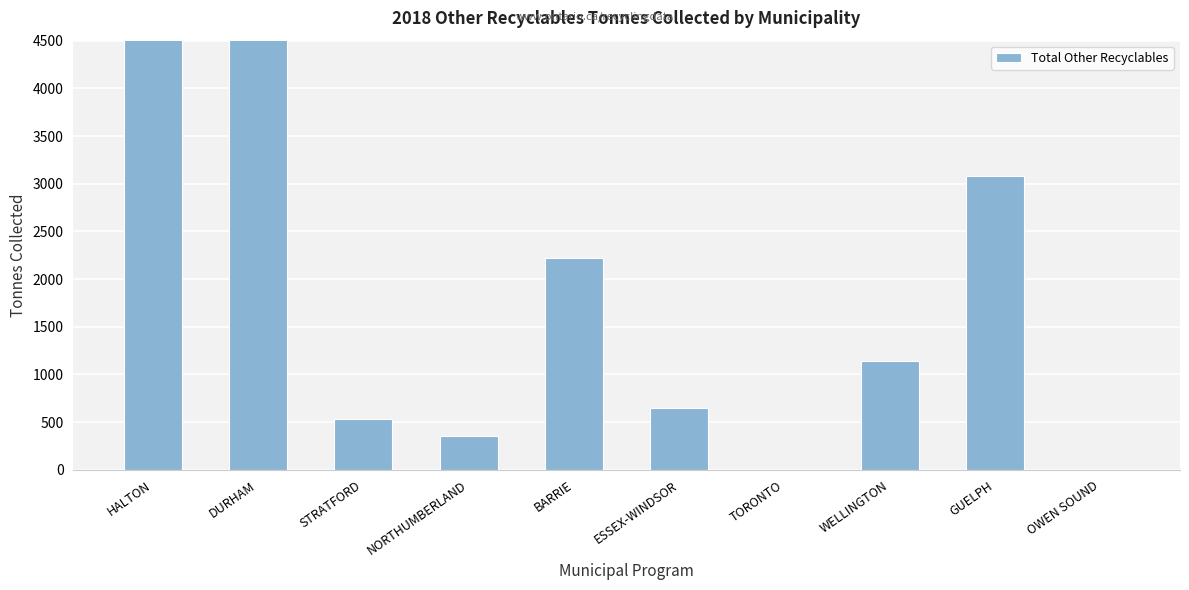

Read the value at GUELPH.

3075.3